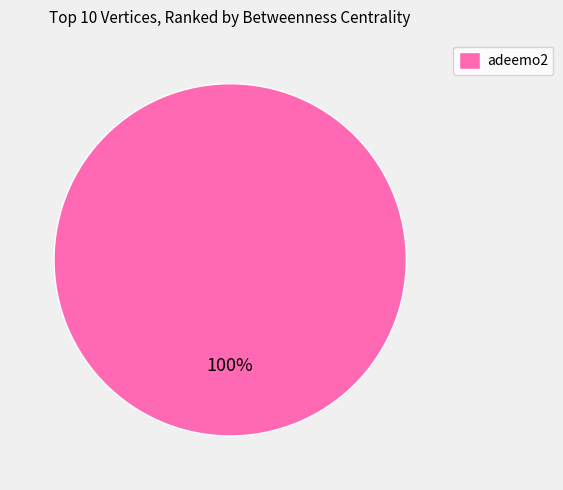

Does adeemo2 account for over 50% of the chart?

Yes